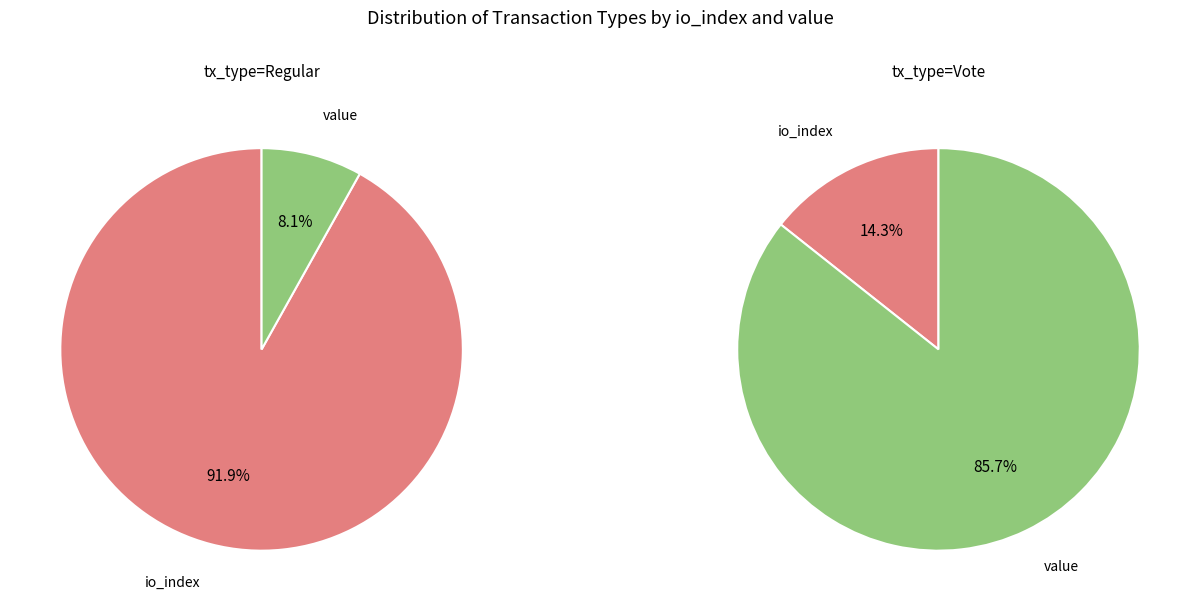

How much of the chart is everything except value?

91.9%